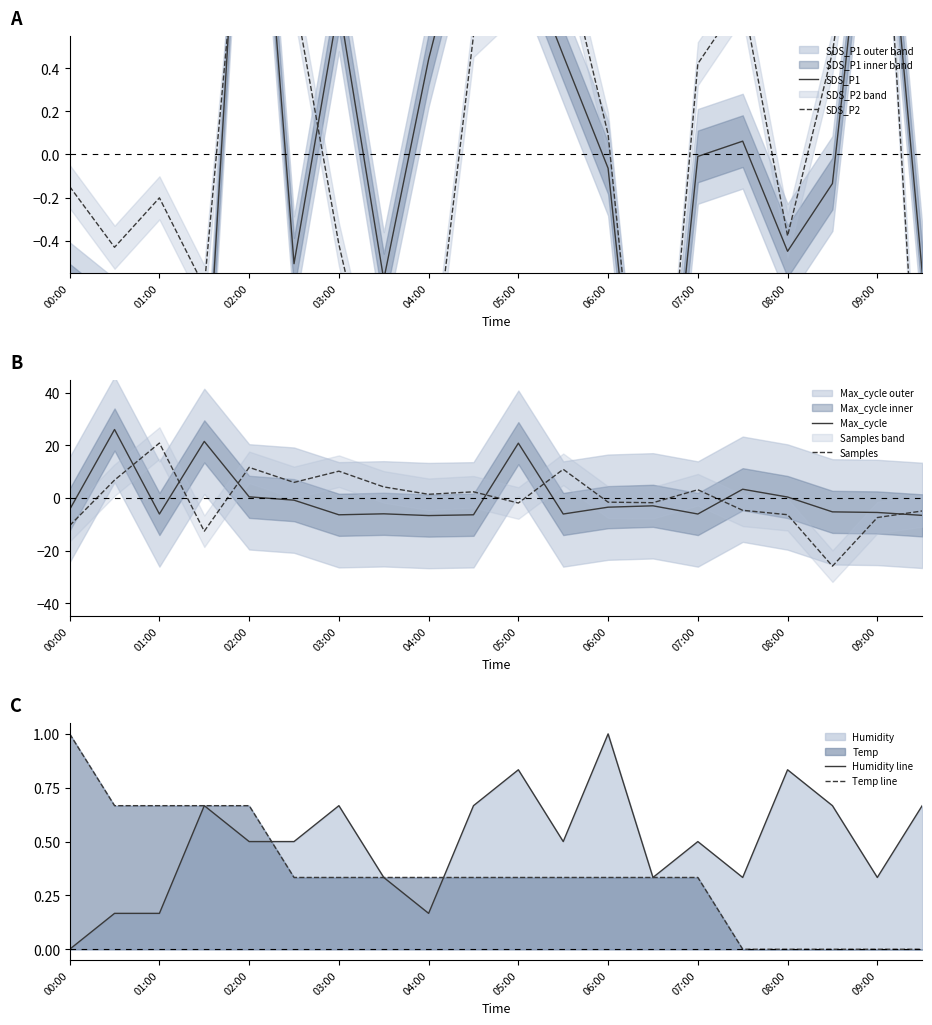

What is the maximum value shown in the chart?

26.0